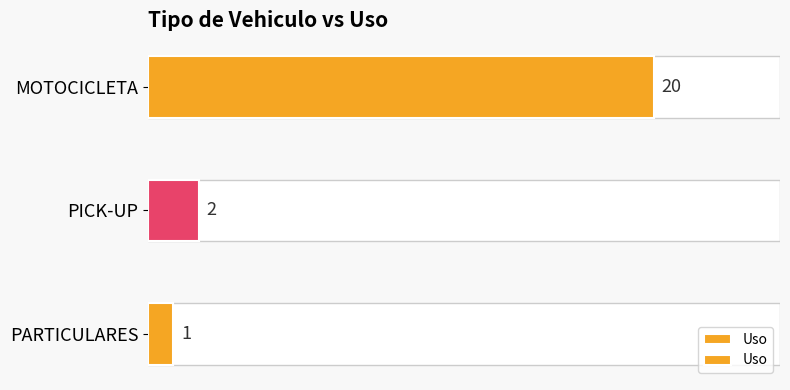

What is the greatest value displayed?

20